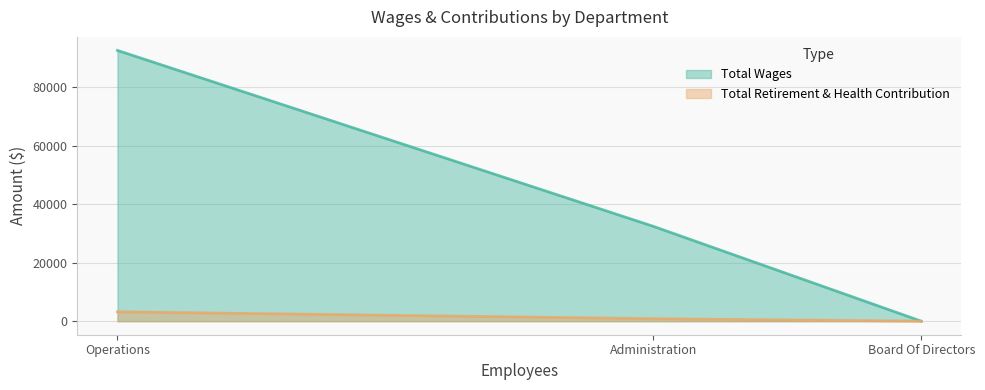

Reading left to right, transcribe all the data shown in this chart.

Total Wages: Operations=92542	Administration=32414	Board Of Directors=0
Total Retirement & Health Contribution: Operations=3208	Administration=845	Board Of Directors=0